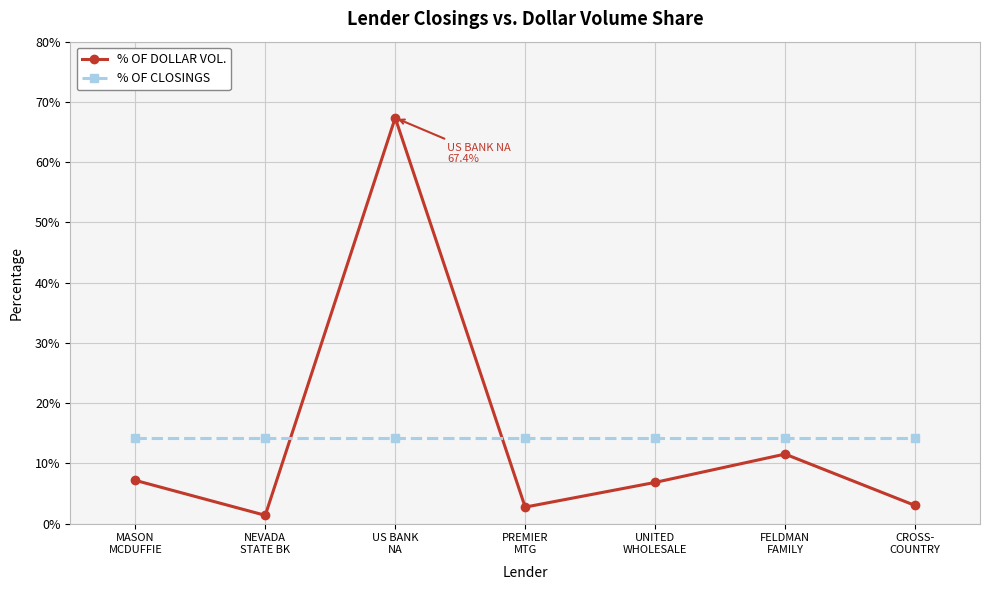

How many interior local peaks does the % OF DOLLAR VOL. series have?

2